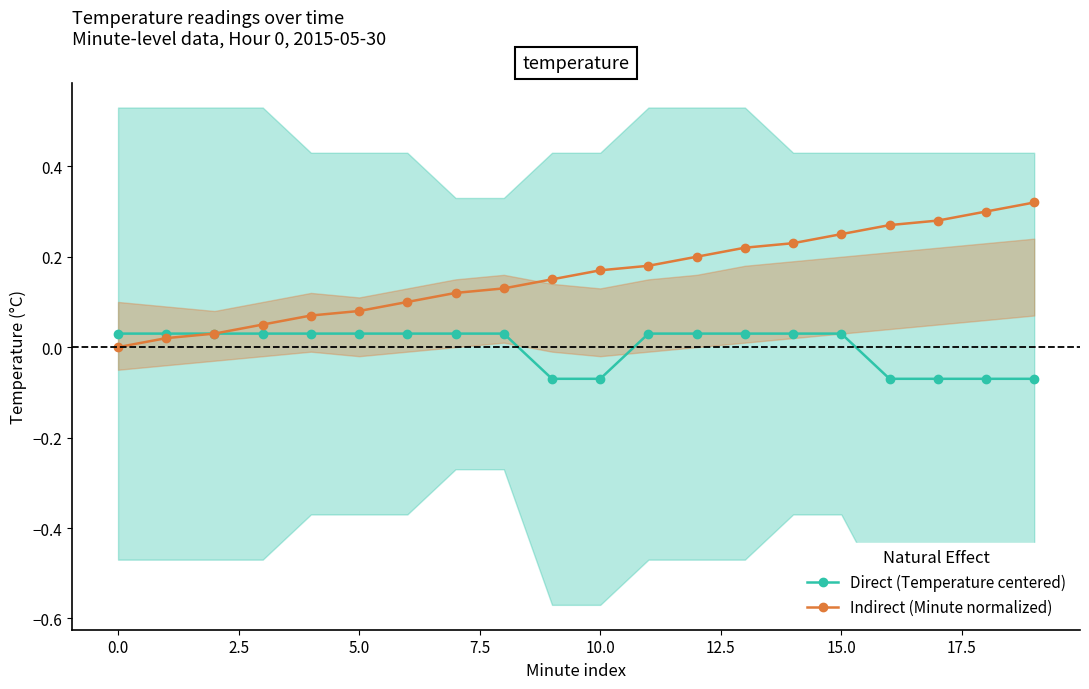

The Indirect (Minute normalized) series shows 0.0 at 0.0. True or false?

True